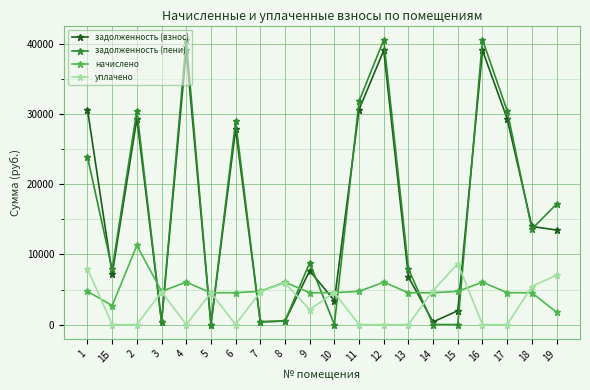

What is the spread (max minus min) of values at 11?

31857.1